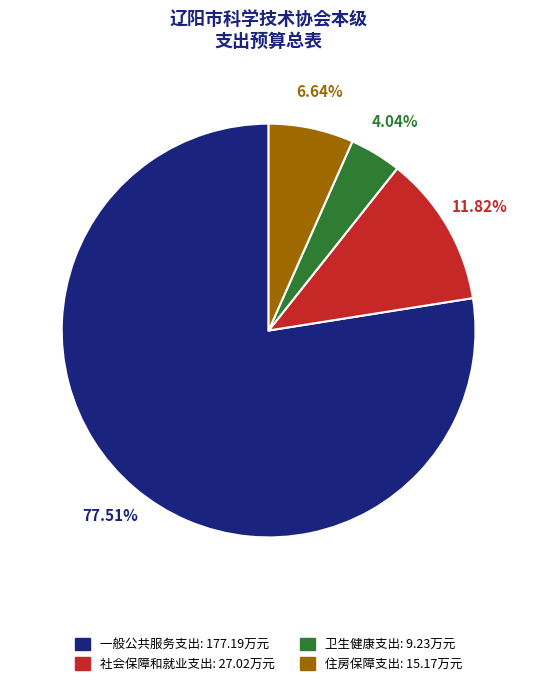

Rank the categories by value from highest to lowest.

一般公共服务支出, 社会保障和就业支出, 住房保障支出, 卫生健康支出